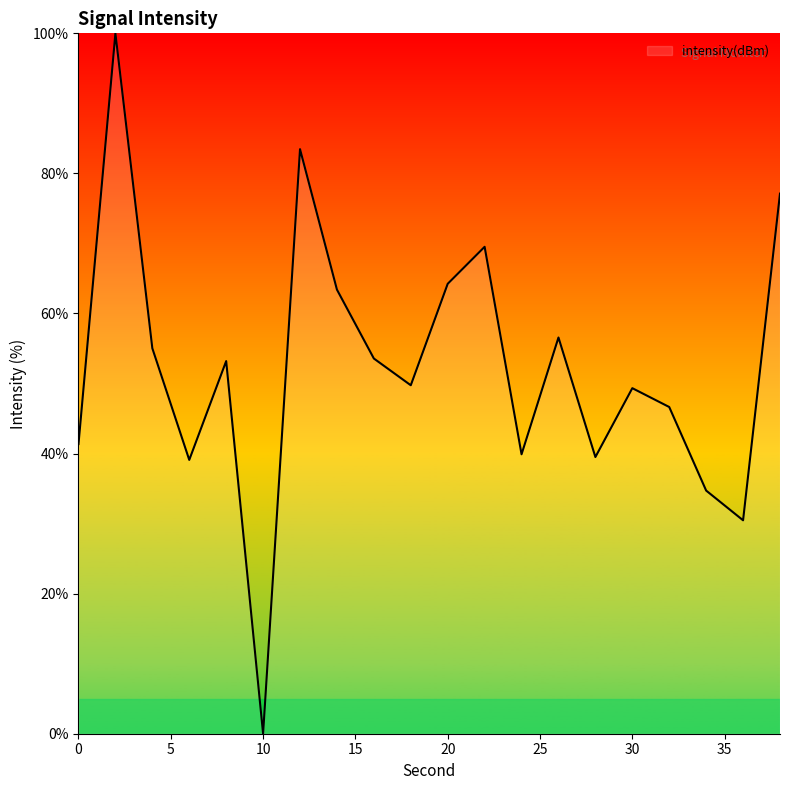

What is the maximum value shown in the chart?

100.0